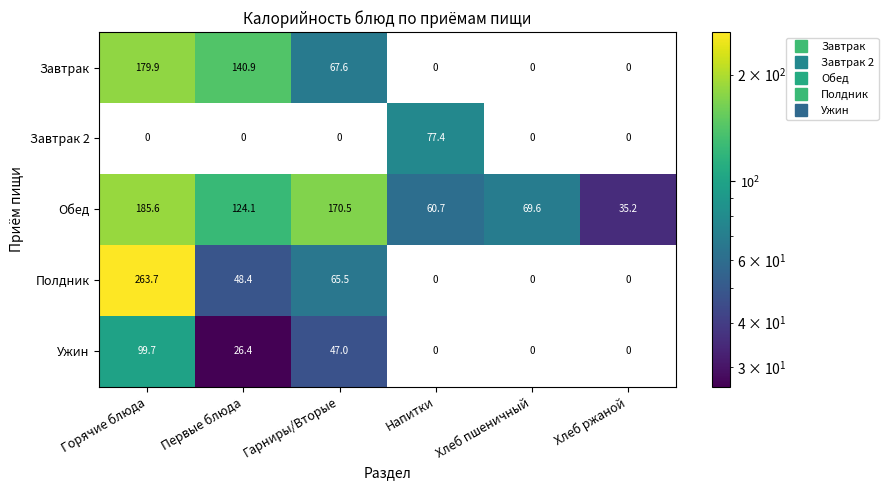

What is the difference between the second highest and minimum values in the Обед series?

135.3